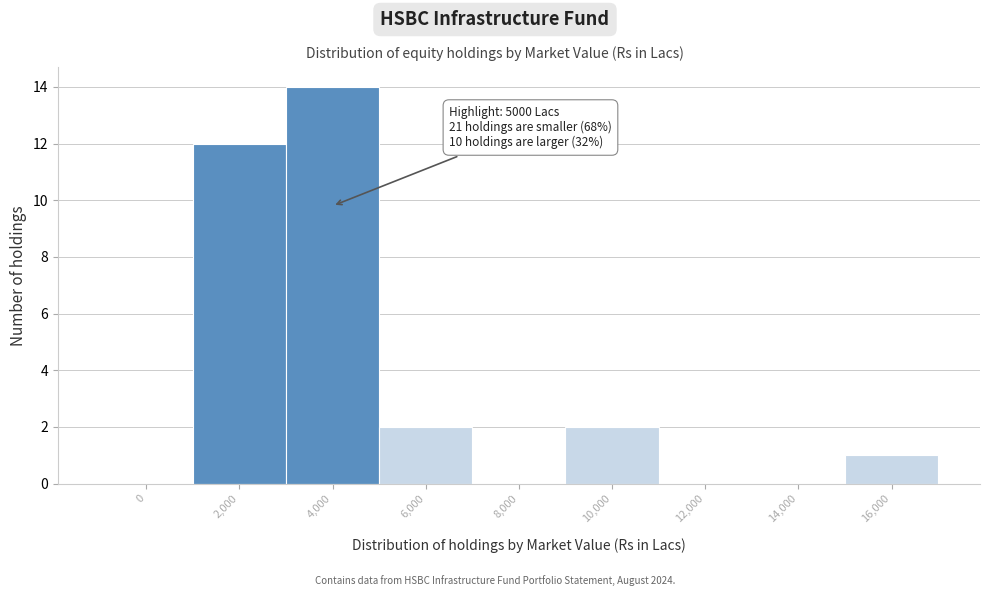

Reading left to right, extract all data points from this chart.

0=0	2,000=12	4,000=14	6,000=2	8,000=0	10,000=2	12,000=0	14,000=0	16,000=1